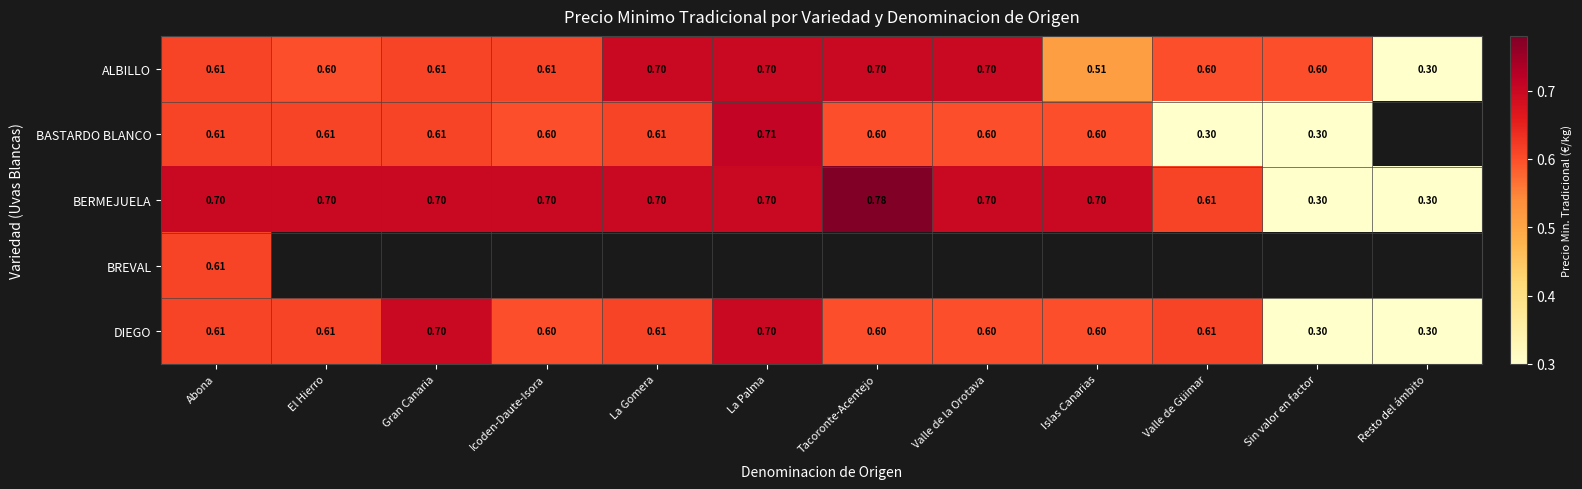

Is the value of BASTARDO BLANCO at Valle de Güimar greater than the value of ALBILLO at El Hierro?

No